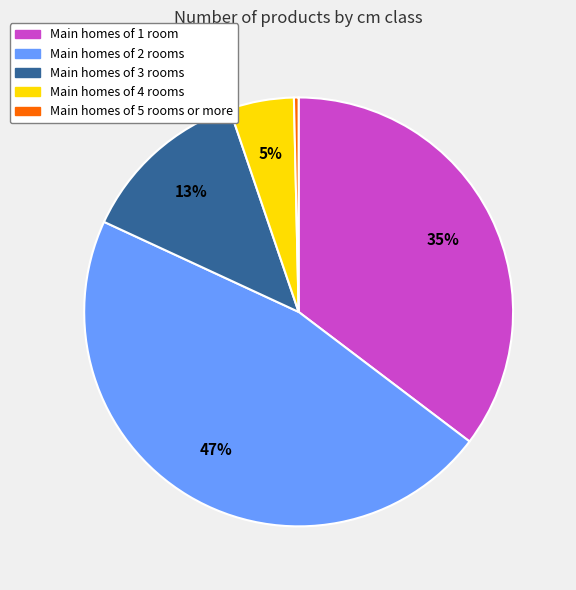

Is there a majority slice in this chart?

No